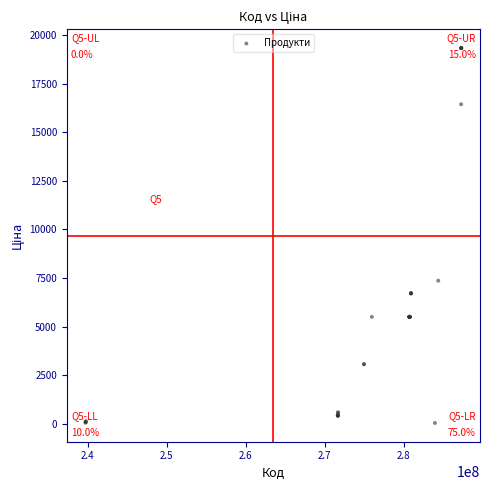

What Y value in the scatter plot is closest to 9687?

7360.2